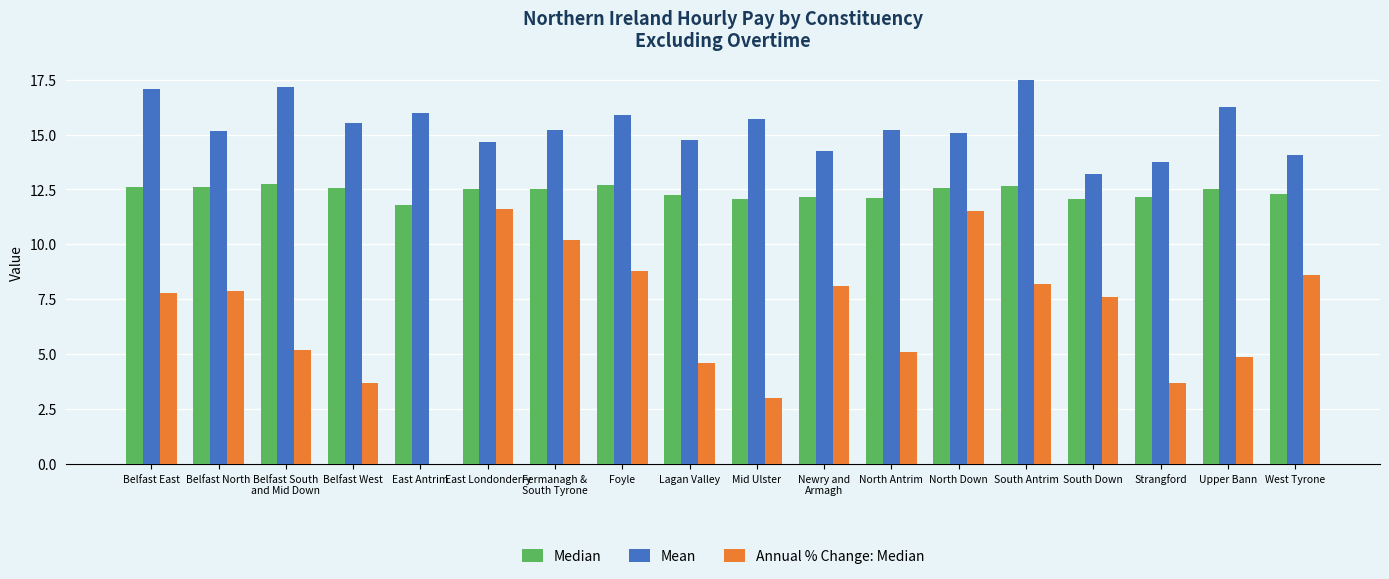

How many series are shown in this chart?

3